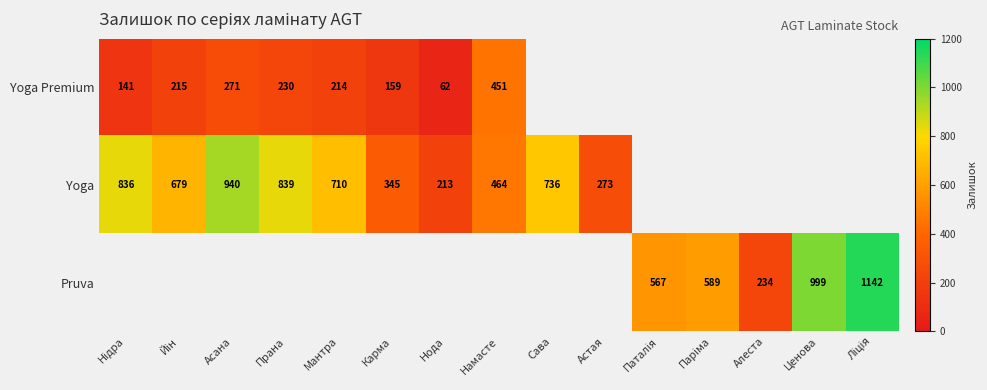

The value of Yoga Premium at Прана is 311. True or false?

False